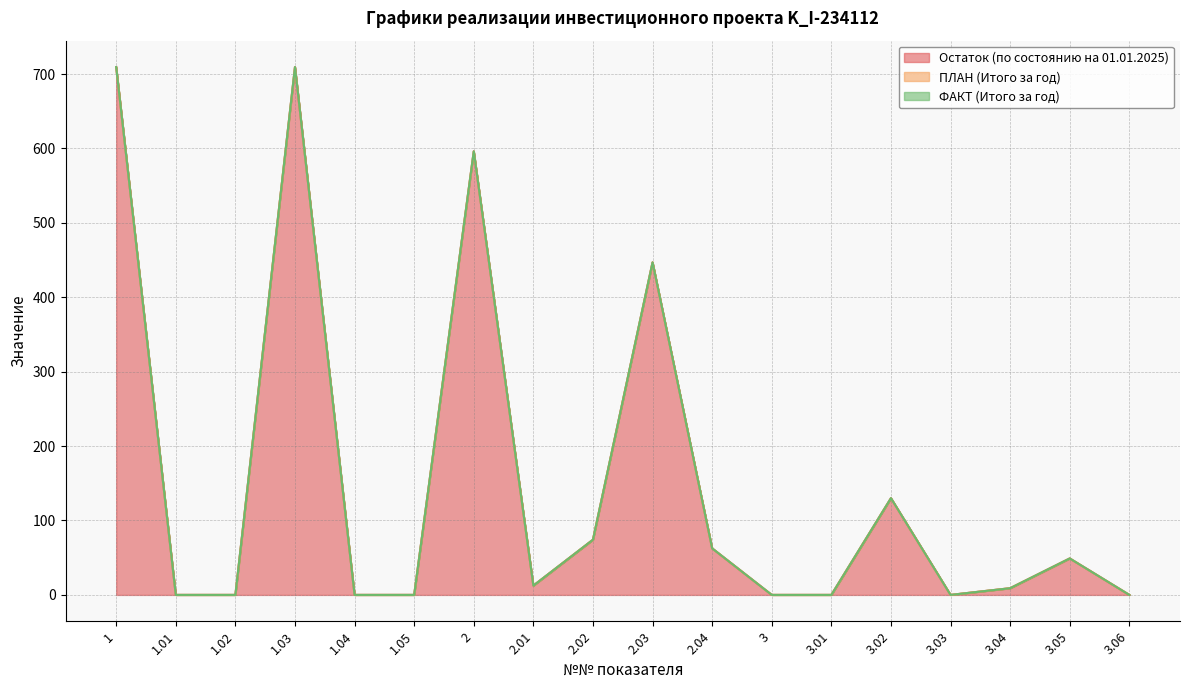

List the series in order of their peak value, lowest first.

ПЛАН (Итого за год), ФАКТ (Итого за год), Остаток (по состоянию на 01.01.2025)